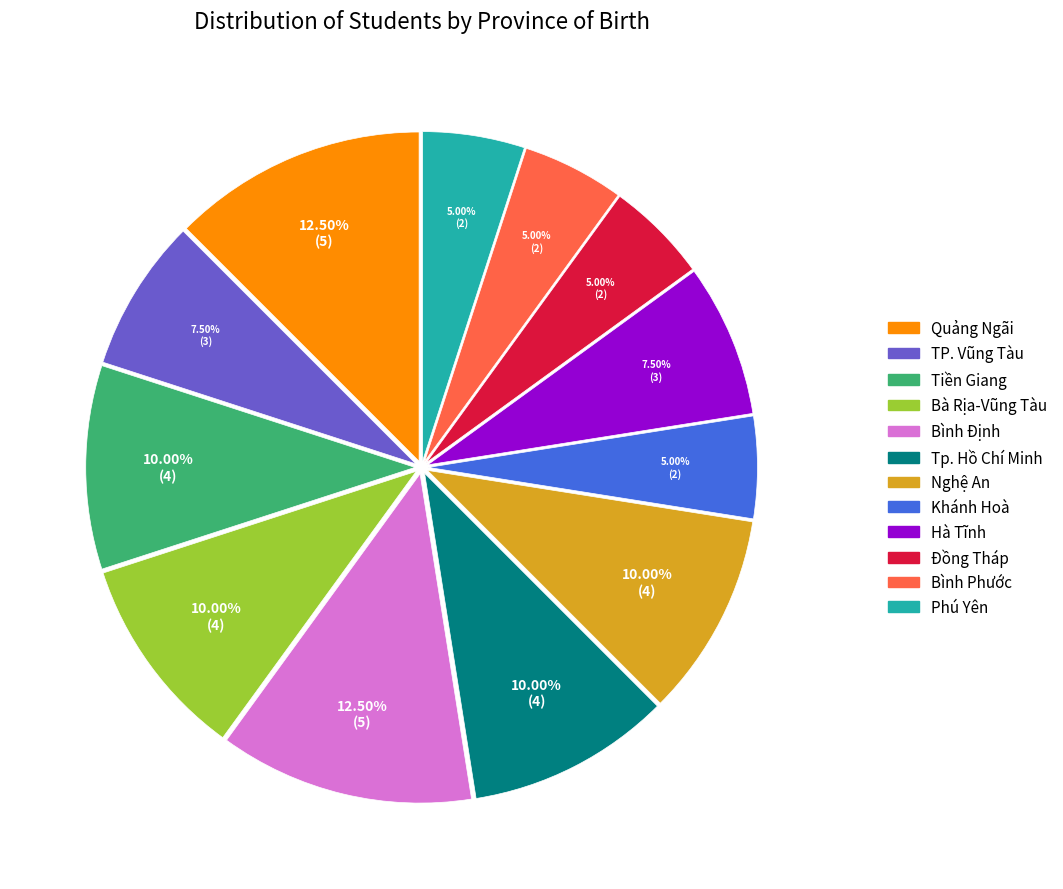

Does any single category account for the majority?

No